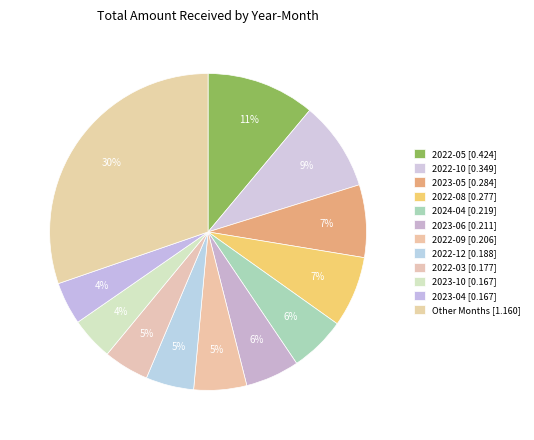

Count the number of slices in the pie.

12